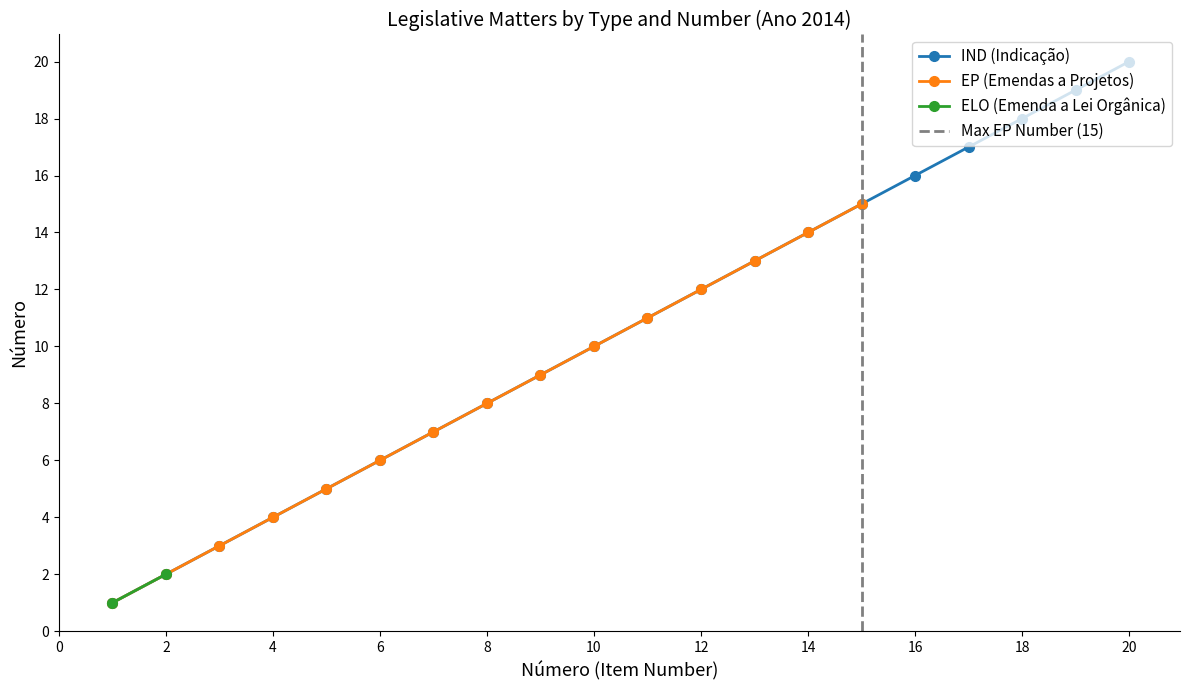

What is the value of the 20th point from the left?

20